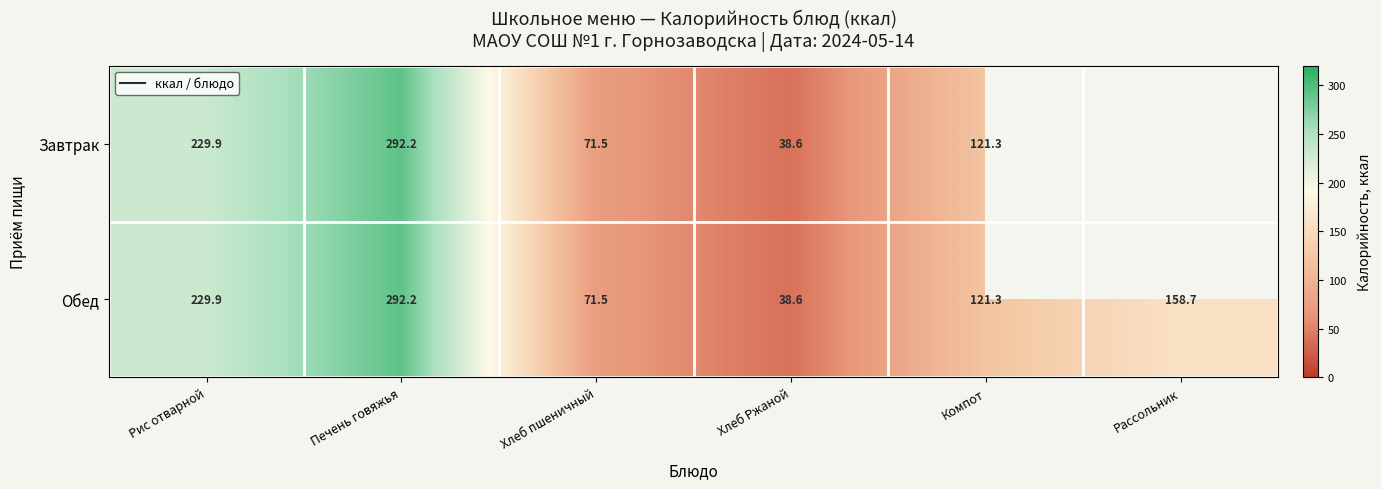

Which category has the highest value across all series?

Печень говяжья